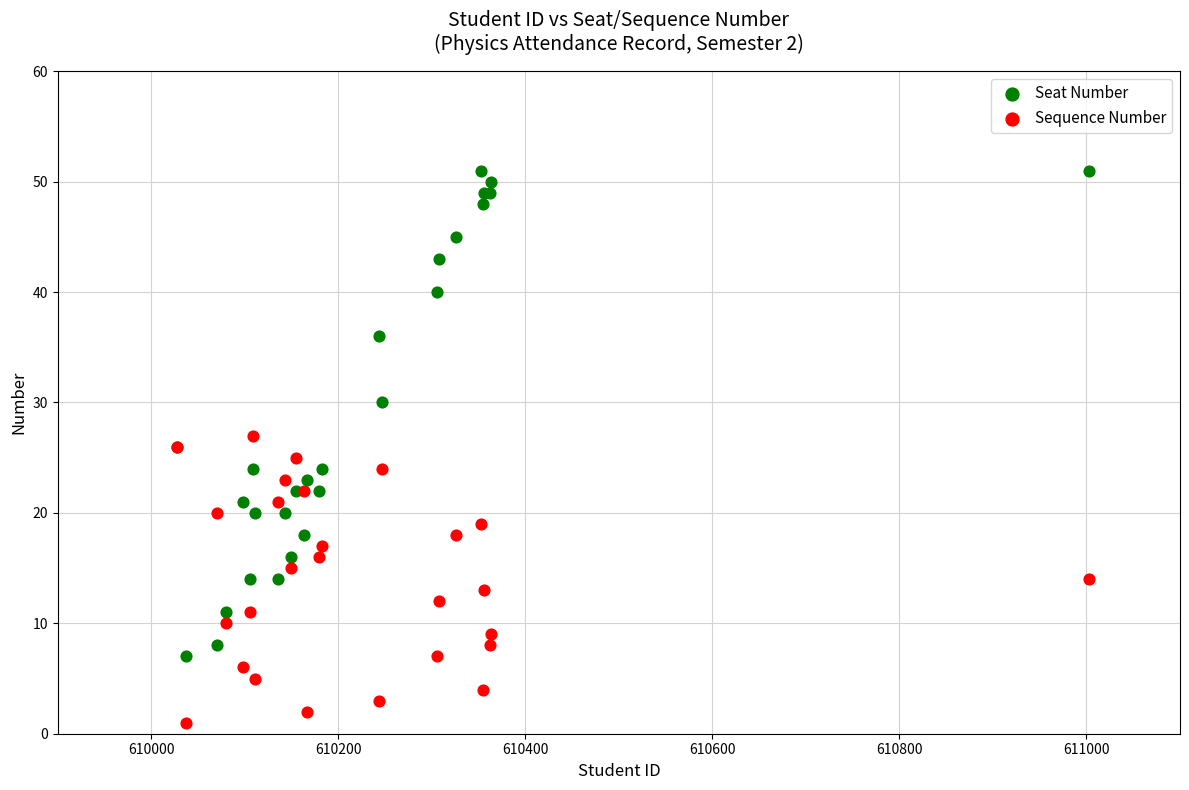

Which series has the largest Y range (max minus min)?

Seat Number